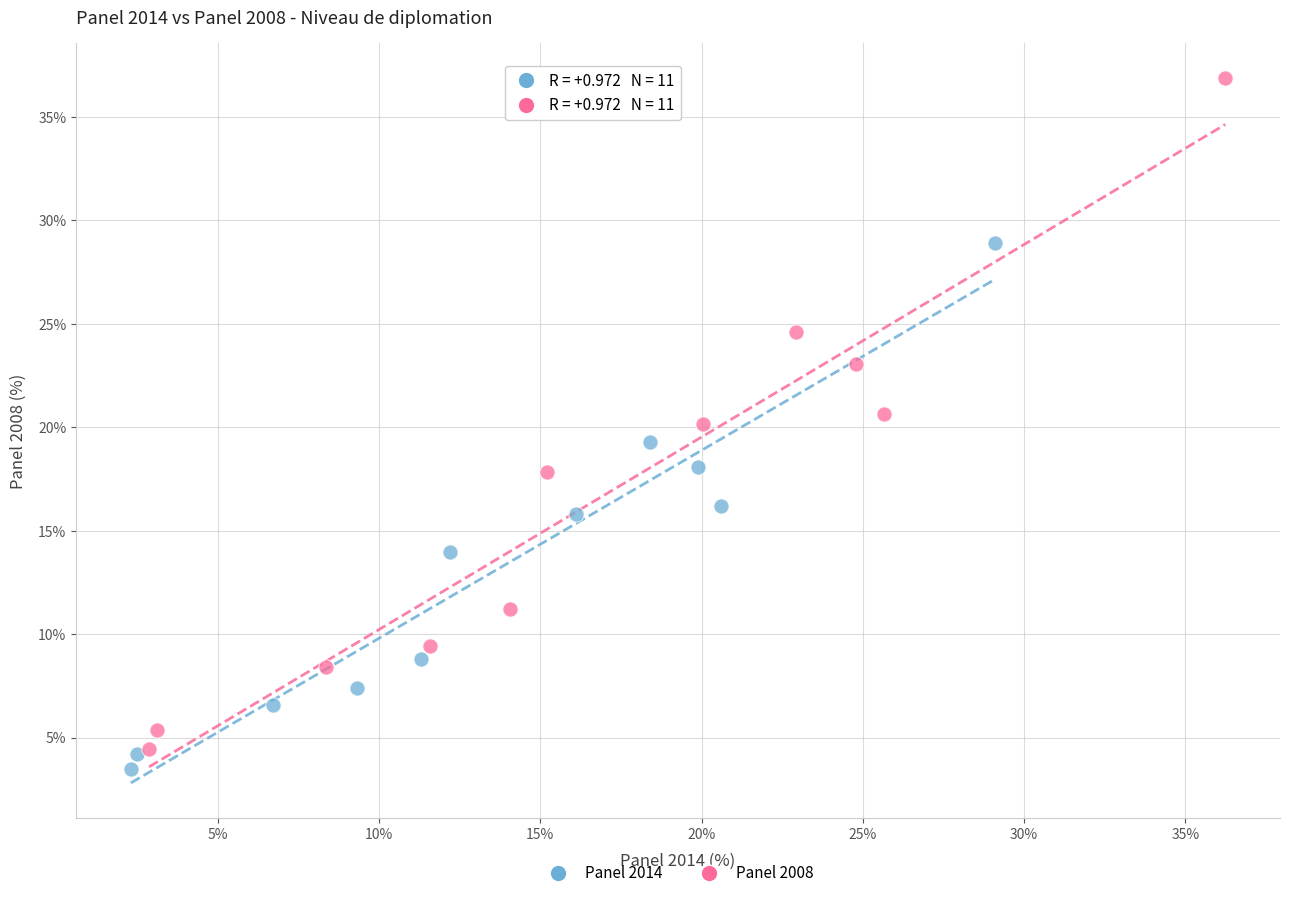

Which series contains the highest Y value?

Panel 2008